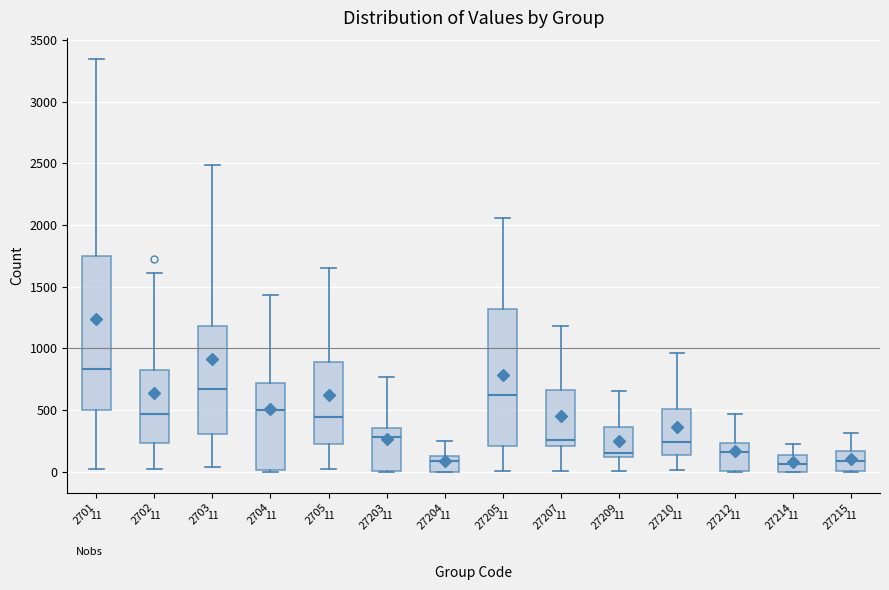

Which box's median line is the highest?

2701